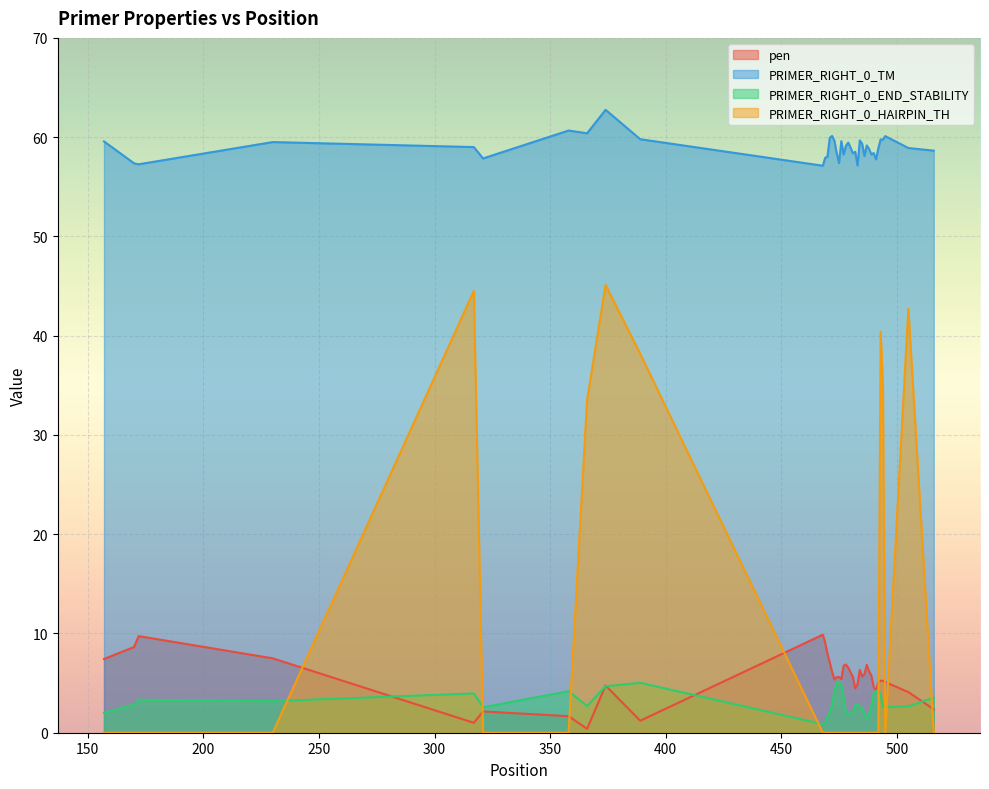

Does the chart display data point markers on the line(s)?

No